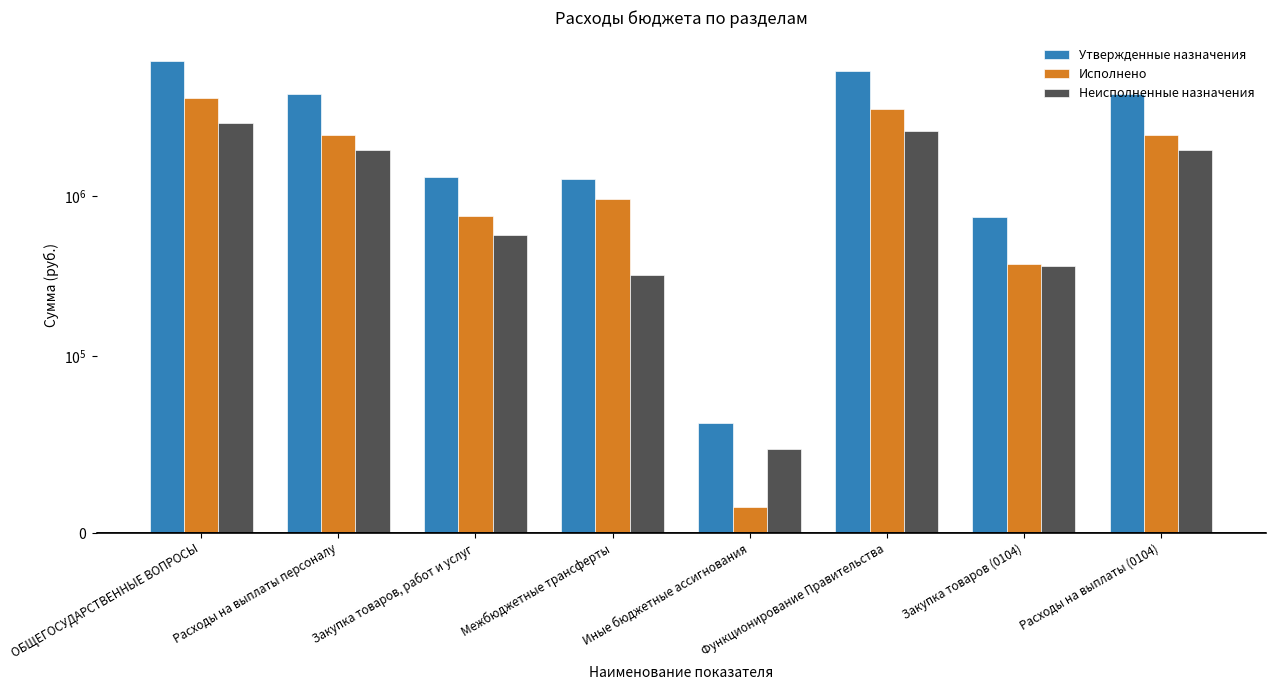

Between Закупка товаров, работ и услуг and Расходы на выплаты персоналу, which is larger?

Расходы на выплаты персоналу